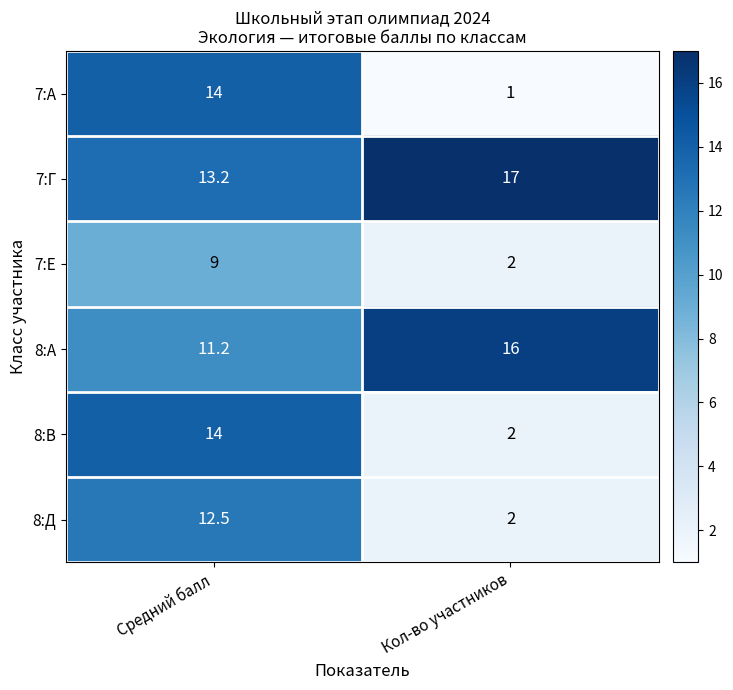

How many distinct data groups are displayed?

6